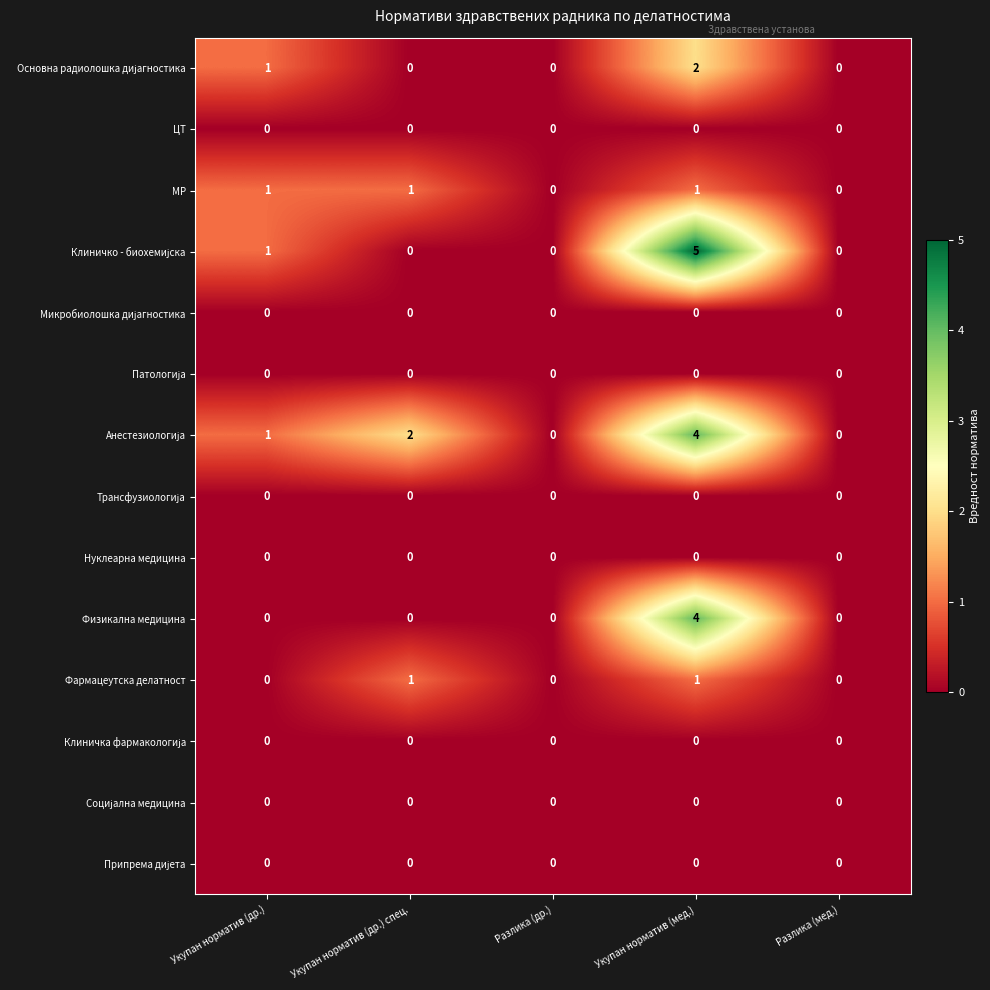

Count the Фармацеутска делатност values in the range 0 to 1.

5